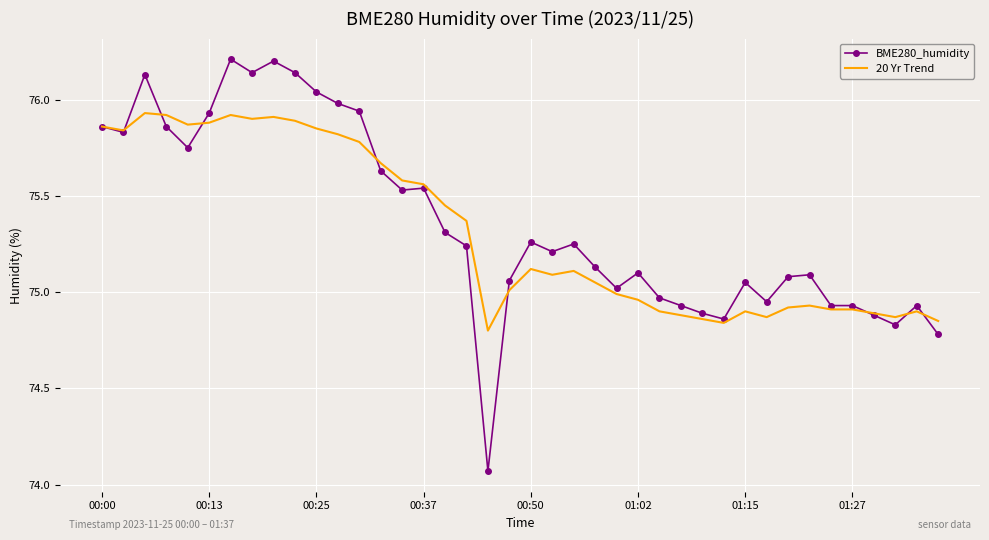

List the series in order of their peak value, lowest first.

20 Yr Trend, BME280_humidity